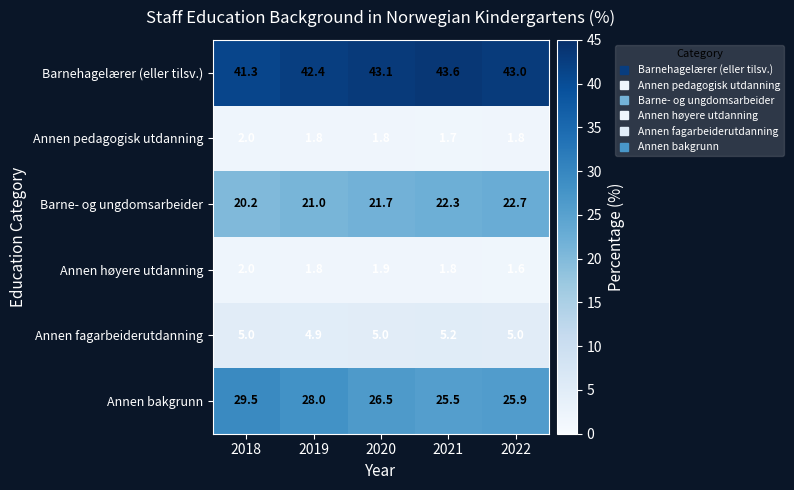

Where is Annen bakgrunn nearest to the value 27?

2020